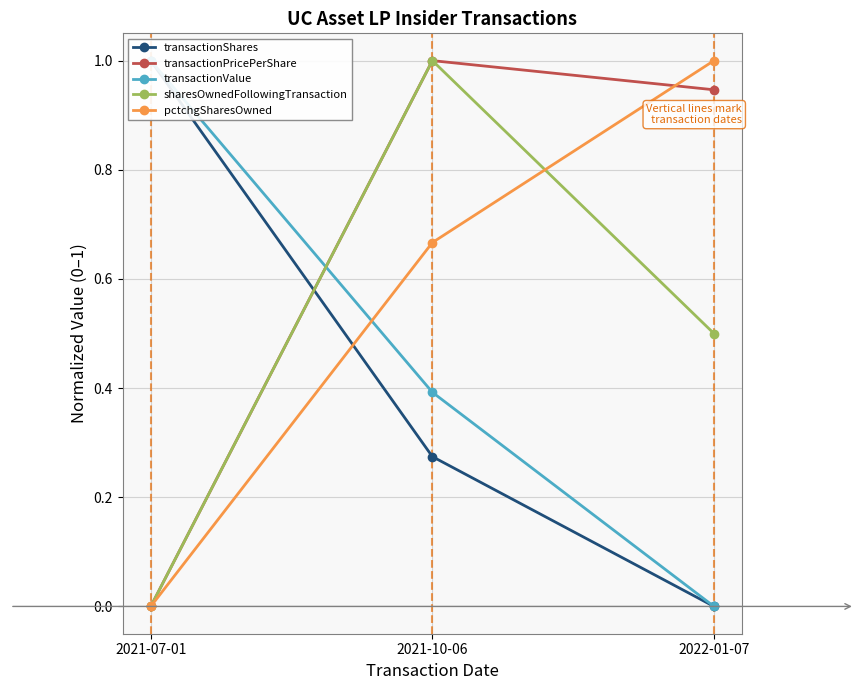

What is the difference between the transactionValue values at 2022-01-07 and 2021-07-01?

1.0